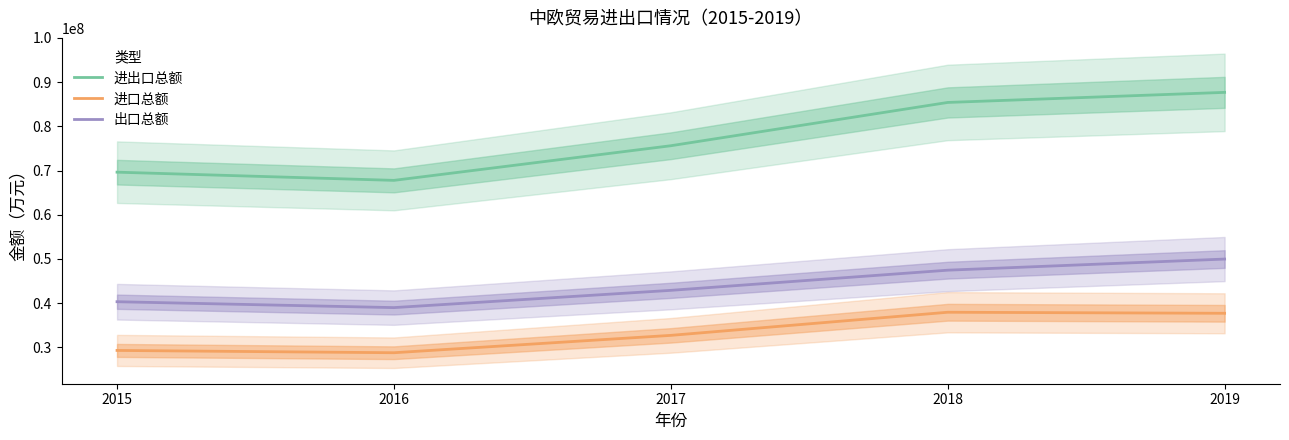

Reading right to left, what are all the values shown in this chart?

进出口总额: 87683181	85403048	75610675	67776336	69630569
进口总额: 37708316	37943276	32713136	28784681	29306508
出口总额: 49974865	47459772	42897540	38991655	40324061